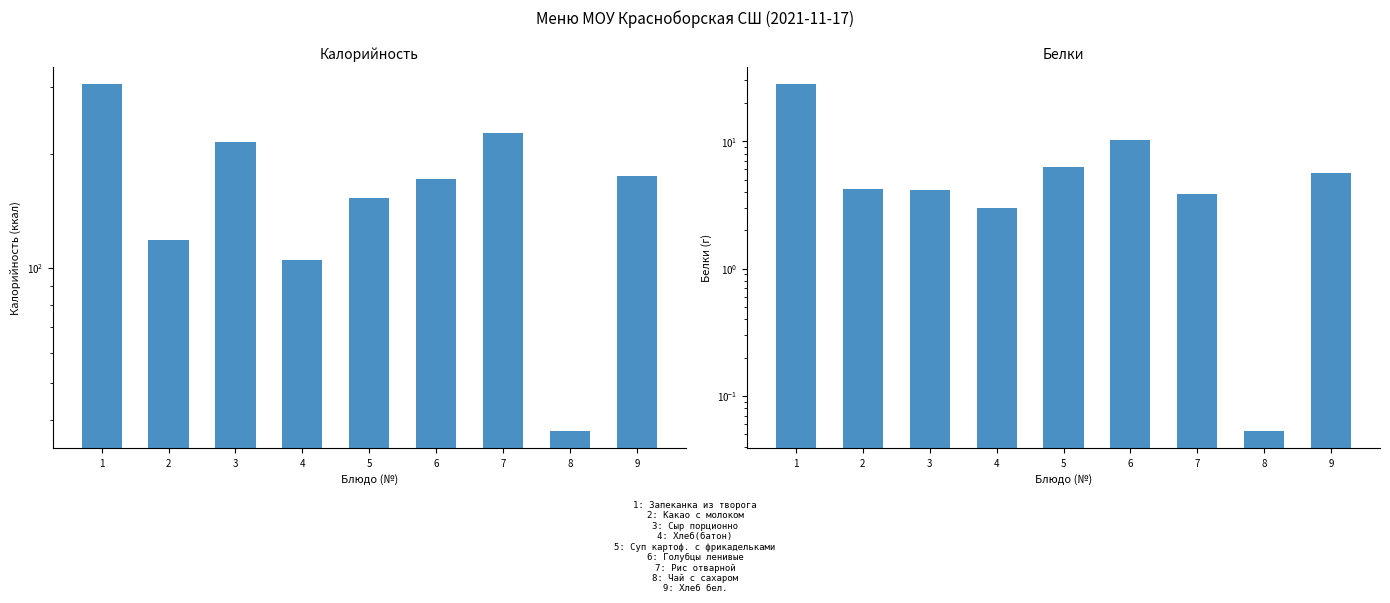

Reading left to right, extract all data points from this chart.

Калорийность: 1=303.8	2=118.6	3=215.0	4=105.0	5=153.2	6=171.2	7=226.0	8=37.3	9=174.4
Белки: 1=27.9	2=4.2	3=4.2	4=3.0	5=6.3	6=10.2	7=3.9	8=0.1	9=5.6